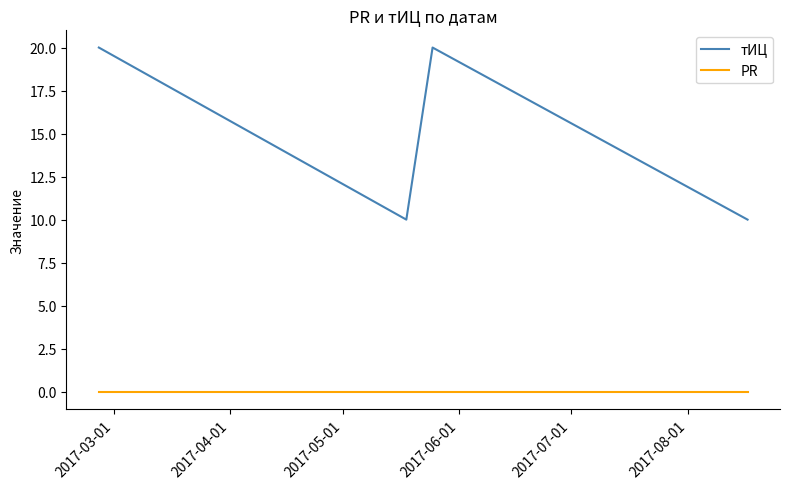

Which series has the widest spread of values?

тИЦ